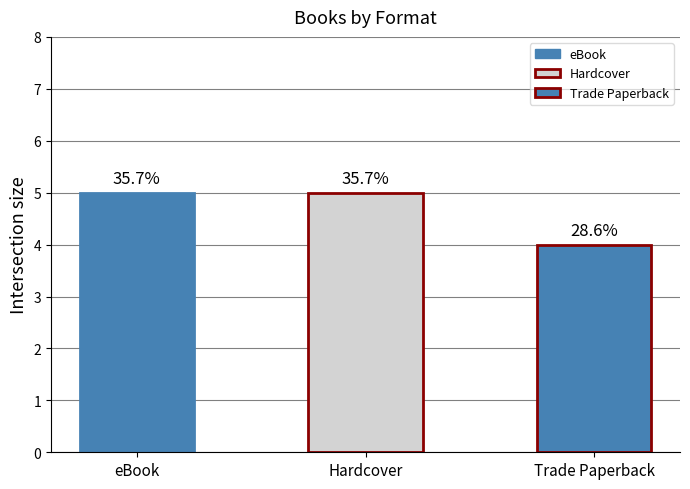

Between eBook and Trade Paperback, which is larger?

eBook